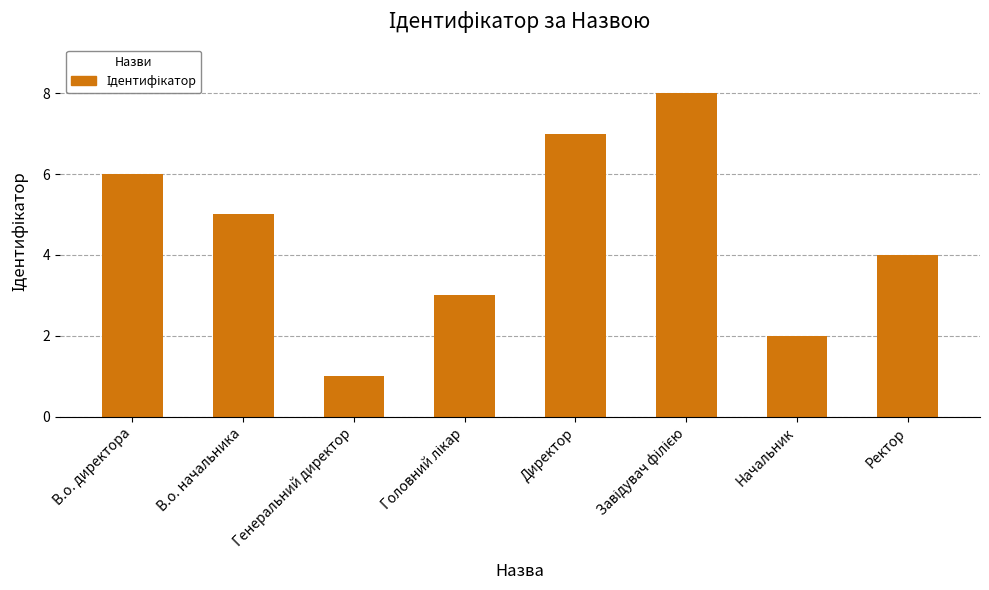

How many bars are there in total?

8